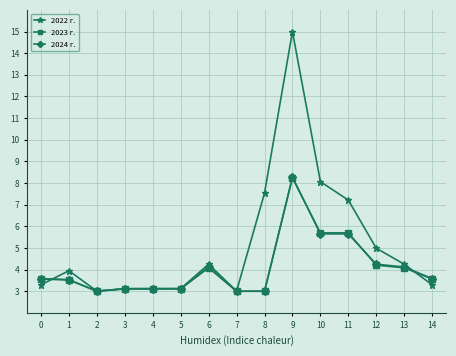

What is the difference between the highest and lowest values at 8?

4.5